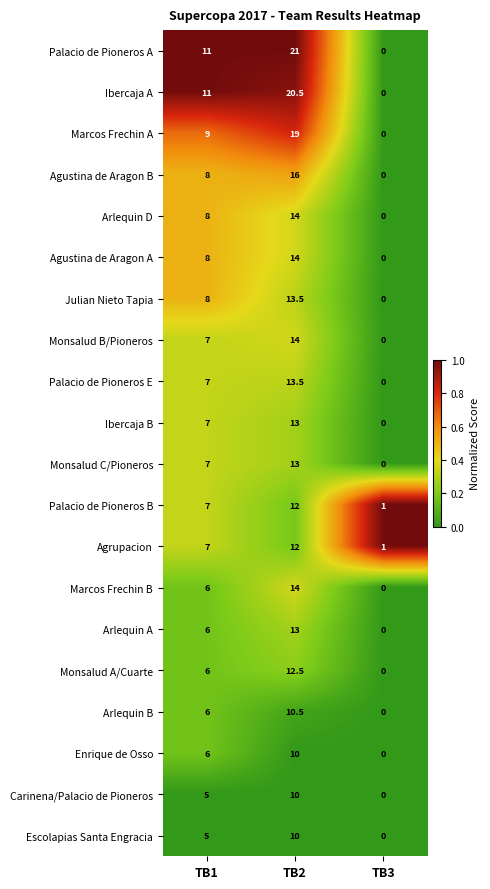

What is the difference between the Palacio de Pioneros B values at TB2 and TB1?

5.0